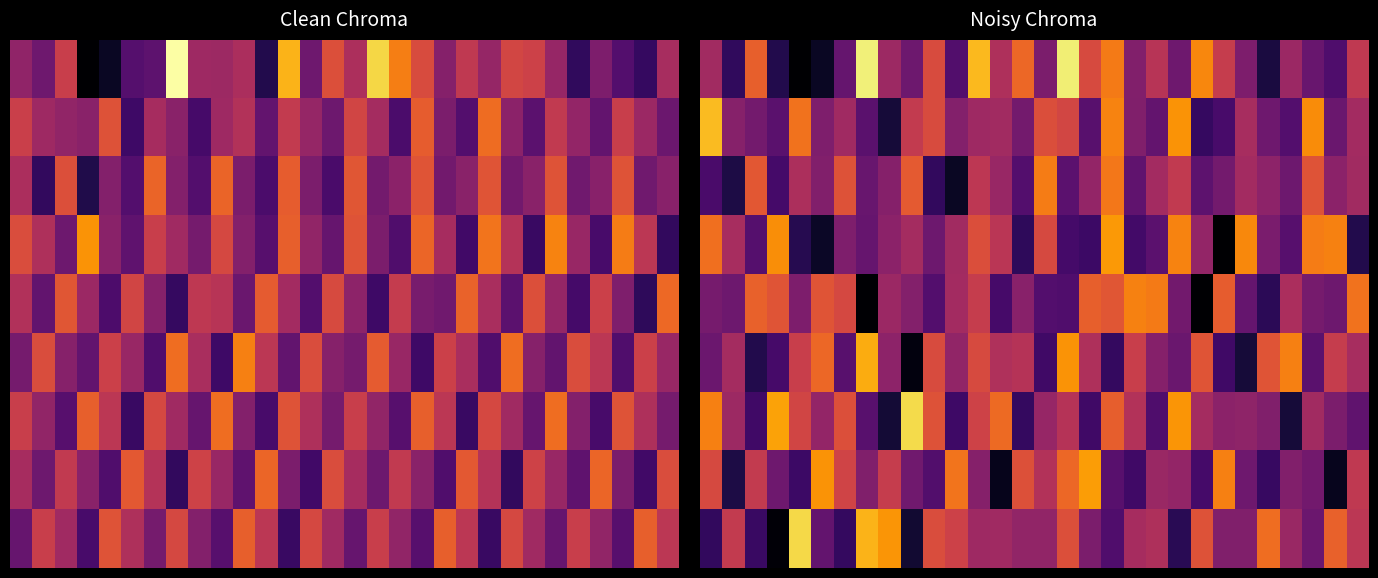

Which series has the largest total across all categories?

6